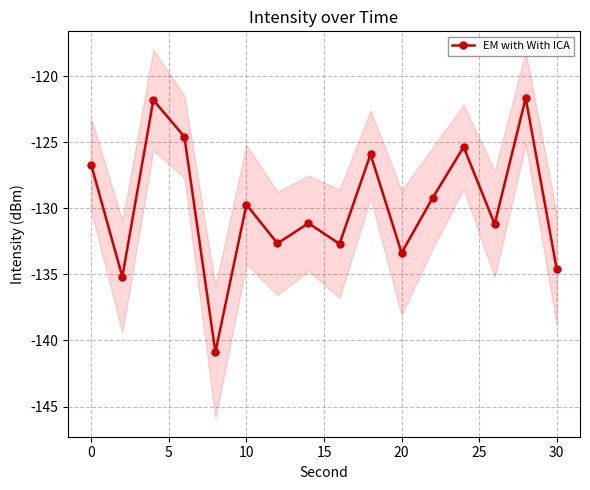

What is the lowest value of the EM with With ICA series?

-140.9